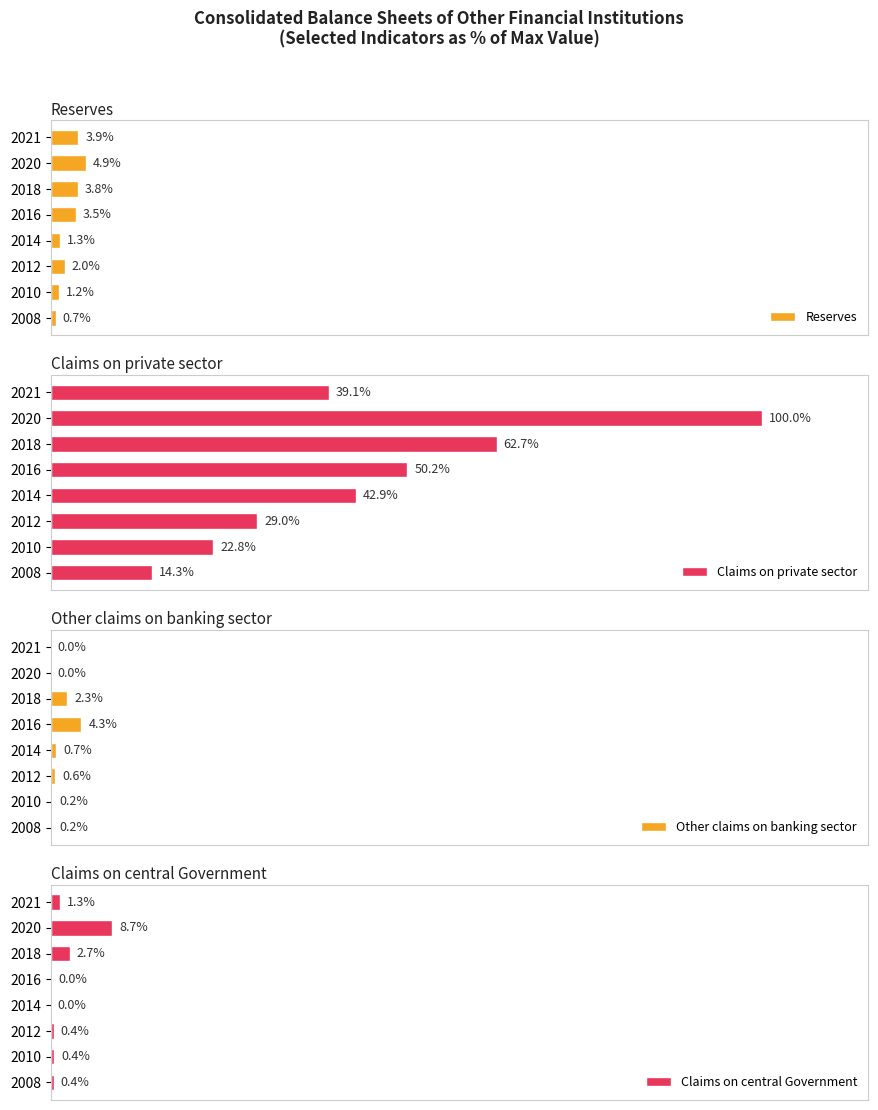

What is the sum of all Other claims on banking sector values?

8.4